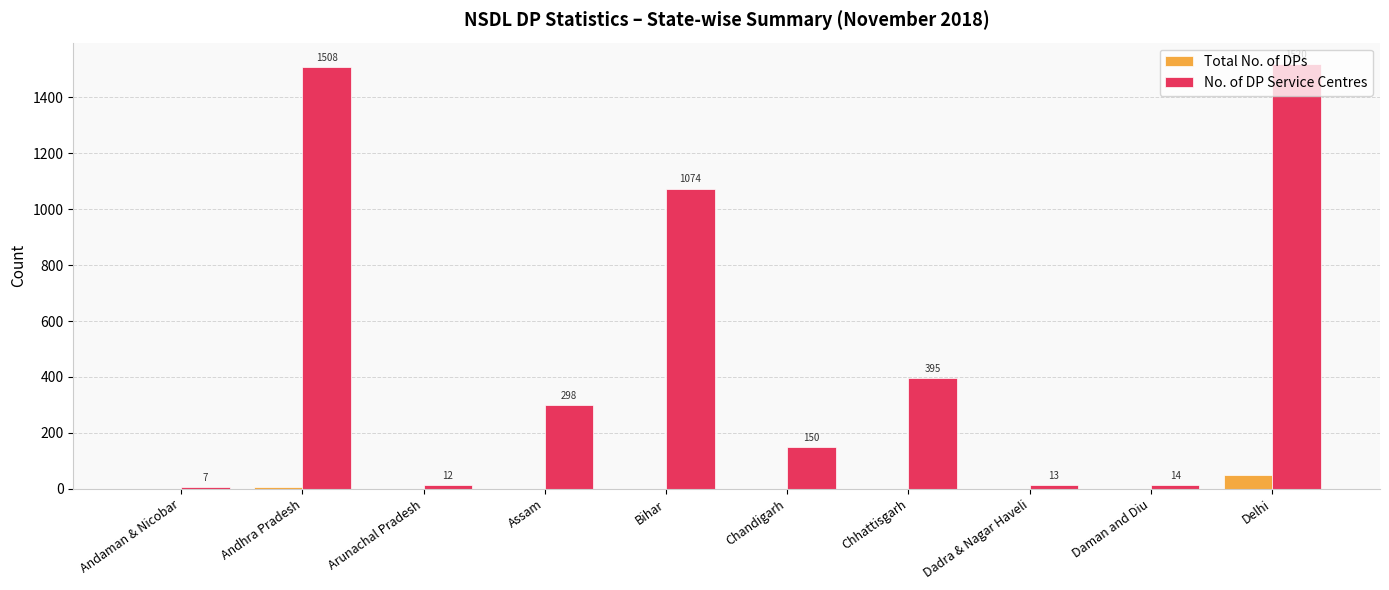

What is the total value across all series at Chhattisgarh?

395